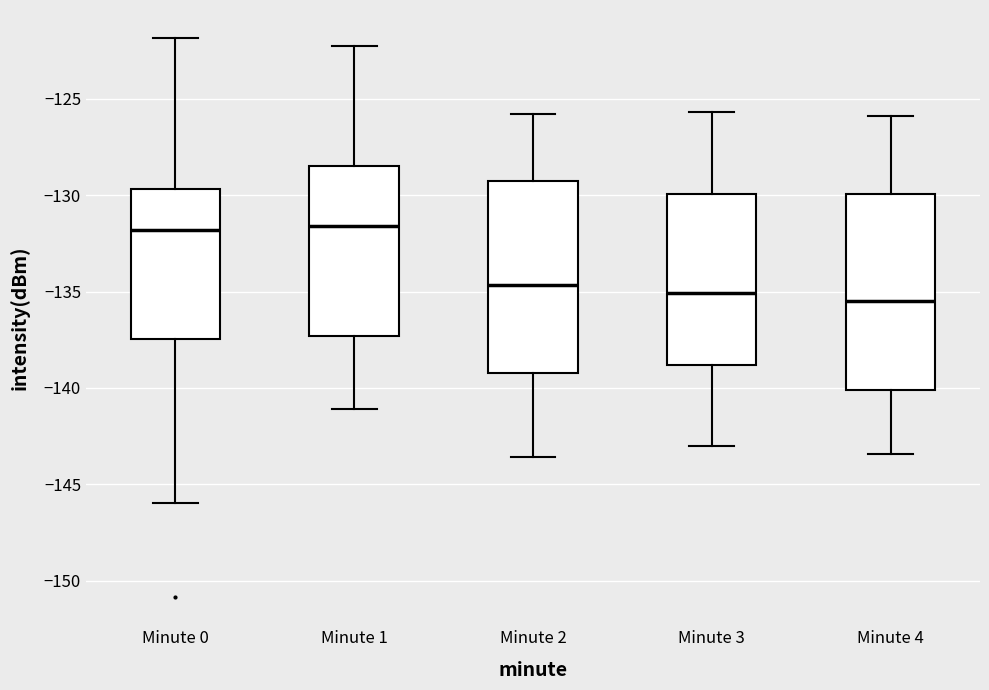

Reading left to right, transcribe this box plot: for each box, give where its median line is, the range the box spans, and where its two whiskers end, as read against the y-axis. The values are not printed on the chart, so give them approximately, as read against the axis.

Minute 0: median -132.0, box -137.5 to -129.5, whiskers -146.0 to -122.0
Minute 1: median -131.5, box -137.5 to -128.5, whiskers -141.0 to -122.5
Minute 2: median -134.5, box -139.0 to -129.0, whiskers -143.5 to -126.0
Minute 3: median -135.0, box -139.0 to -130.0, whiskers -143.0 to -125.5
Minute 4: median -135.5, box -140.0 to -130.0, whiskers -143.5 to -126.0